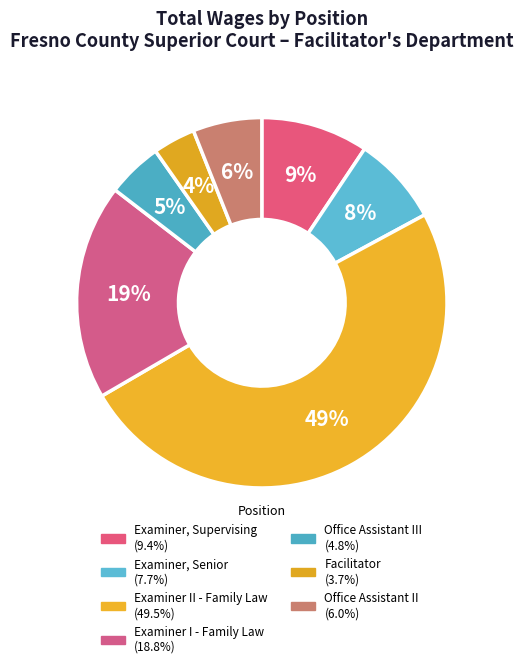

Count the number of slices in the pie.

7